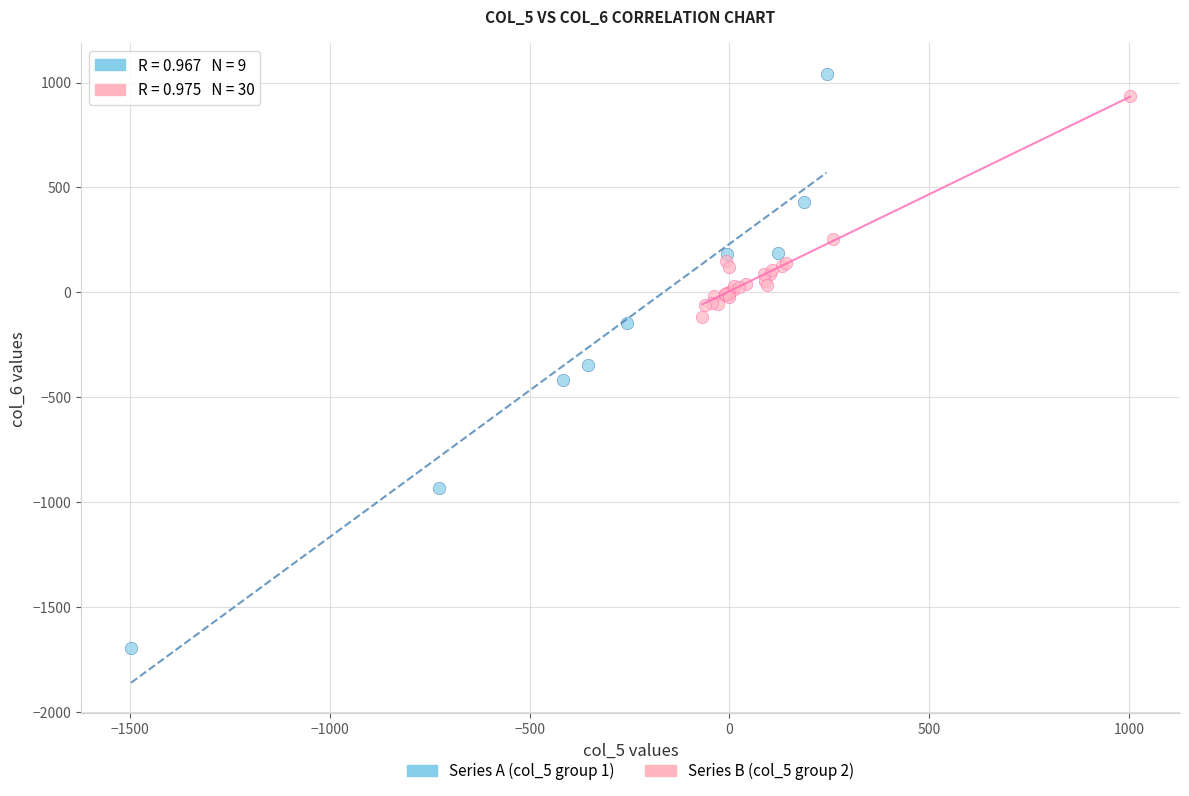

Which series has the largest Y range (max minus min)?

Series A (col_5 group 1)